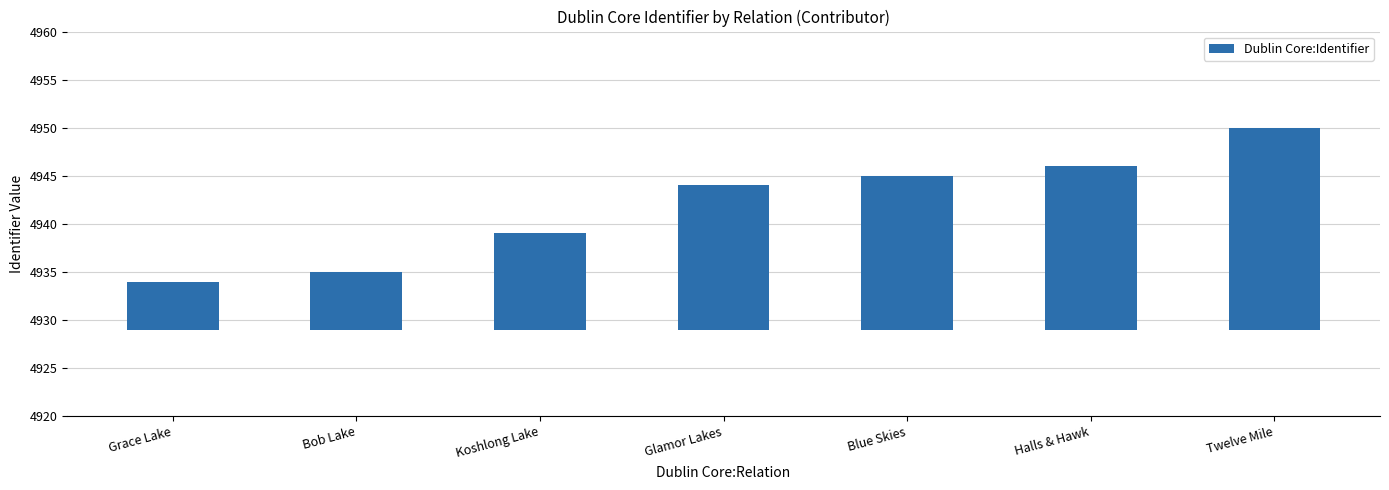

The value at Twelve Mile is 34. True or false?

False